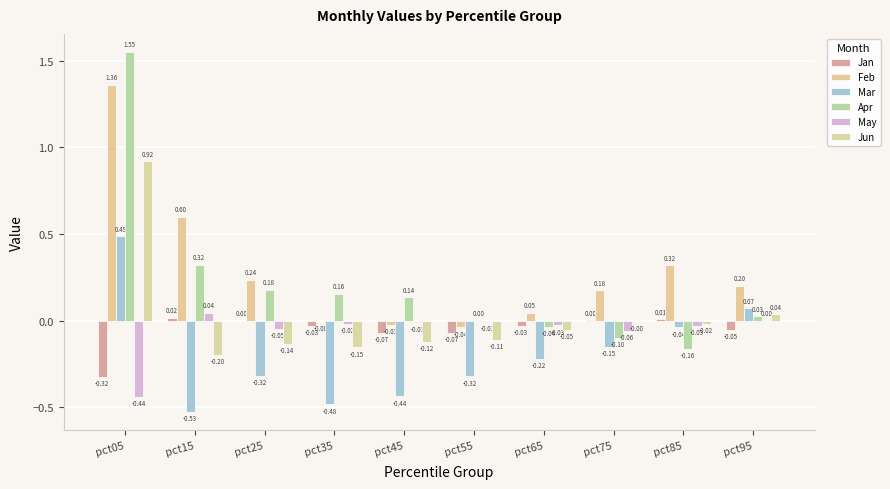

The value of Mar at pct35 is -0.5. True or false?

True